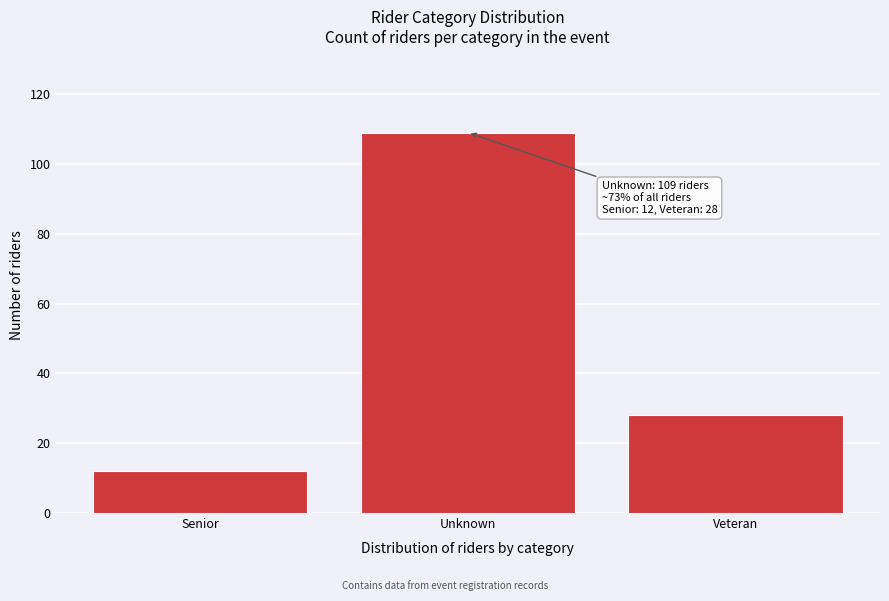

Reading right to left, what are all the values shown in this chart?

28	109	12